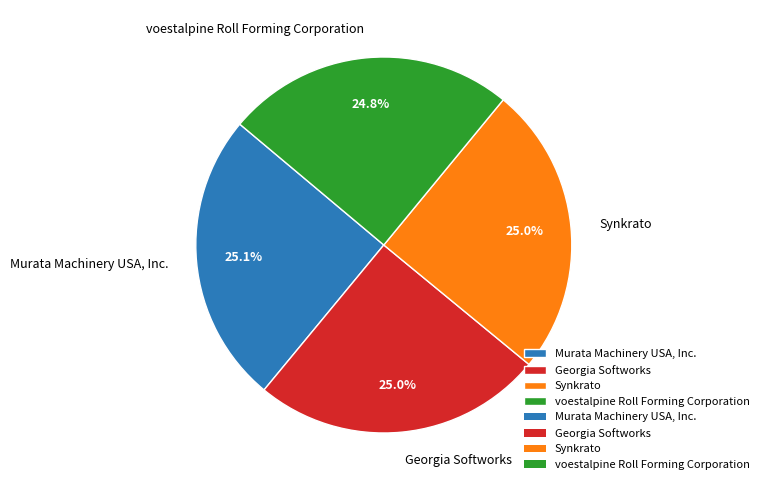

Is it true that voestalpine Roll Forming Corporation is 13% of the pie?

False